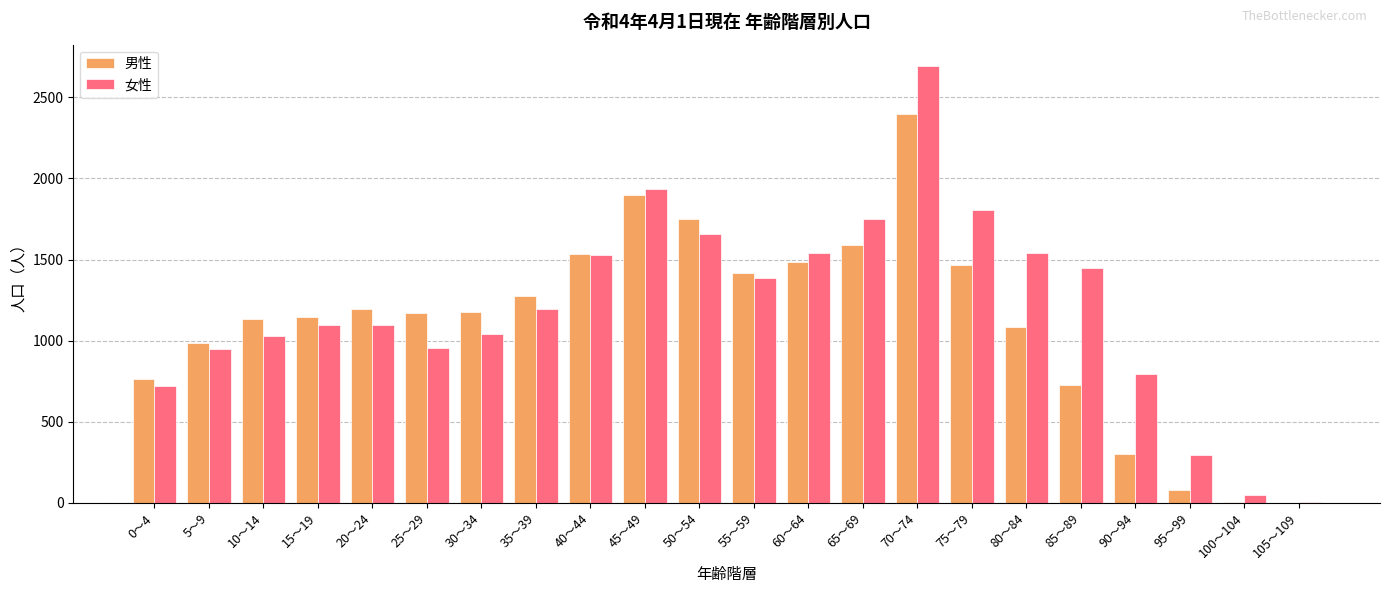

Which series has the widest spread of values?

女性